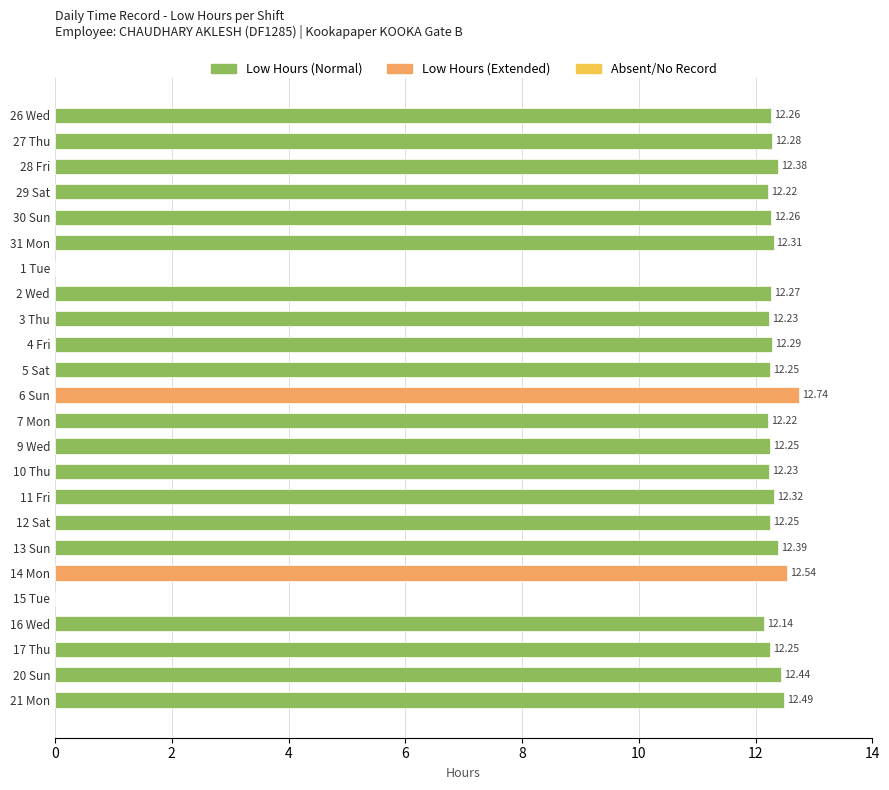

Between 1 Tue and 31 Mon, which is larger?

31 Mon